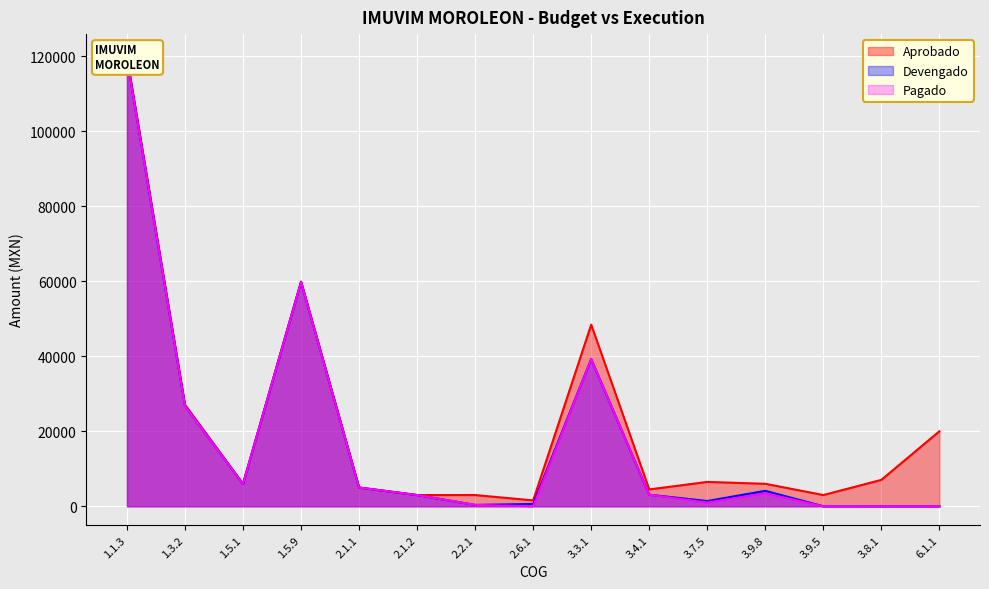

What is the label of the 14th point from the right?

1.3.2